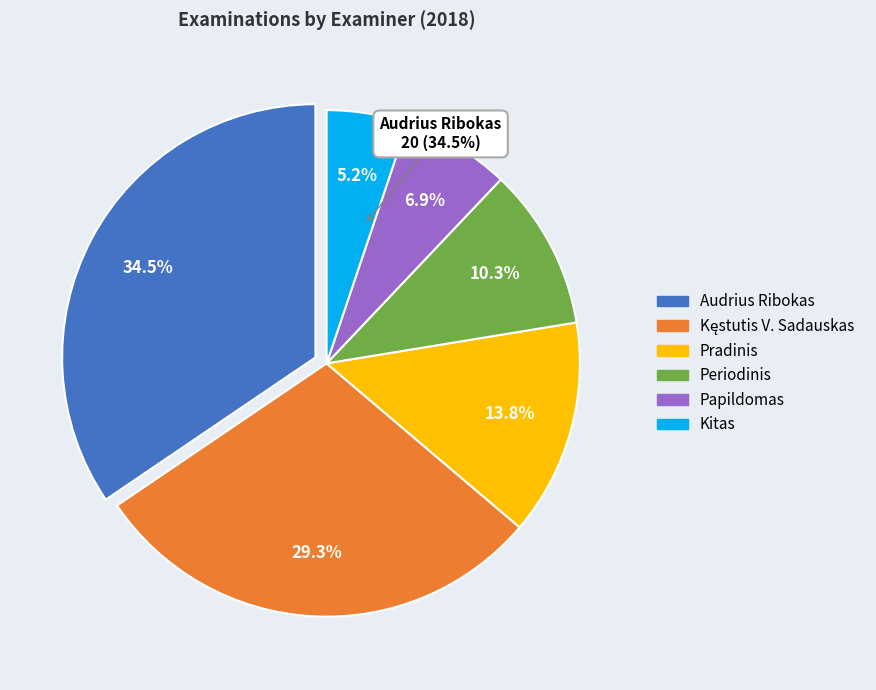

To the nearest percent, what portion does Audrius Ribokas represent?

34%